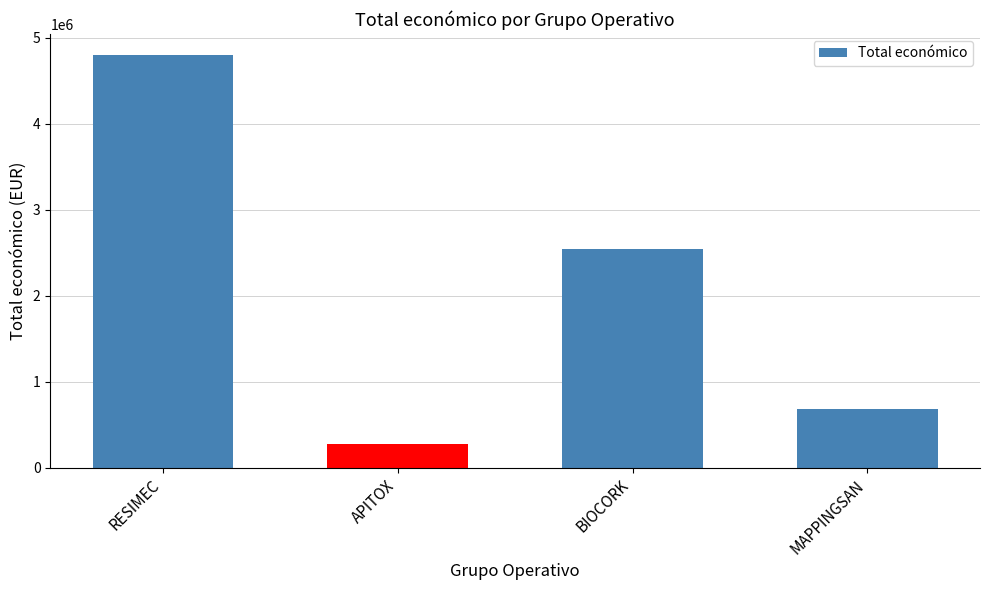

Count the number of categories in the chart.

4